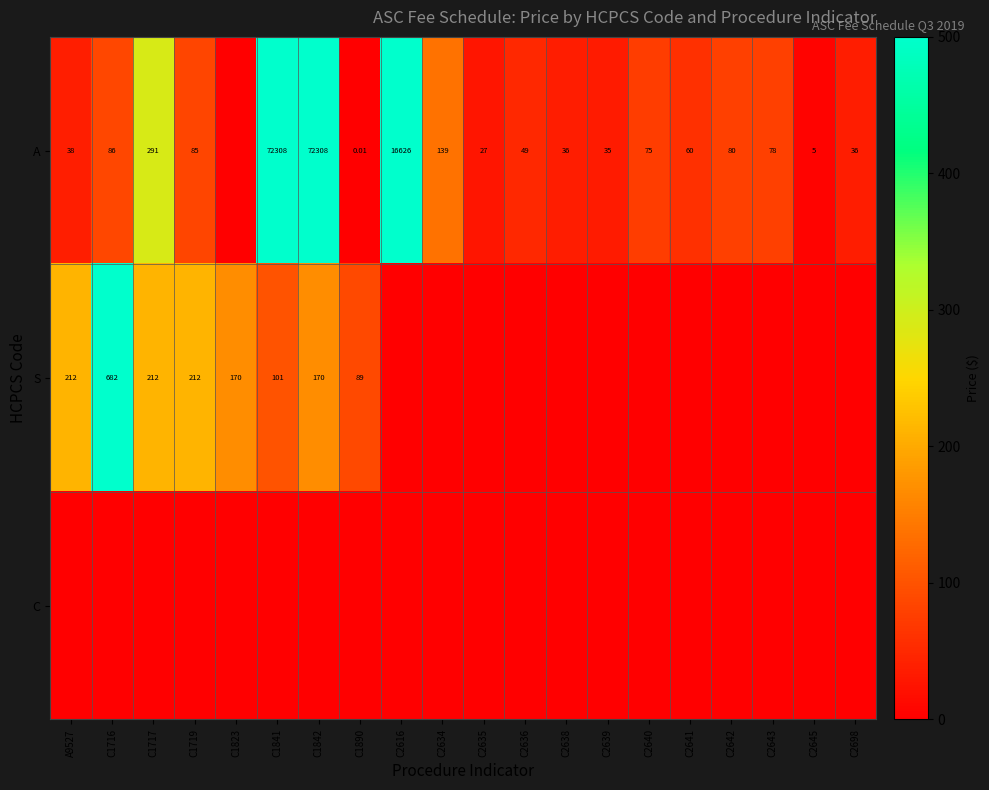

How many values in the S series exceed 0?

8